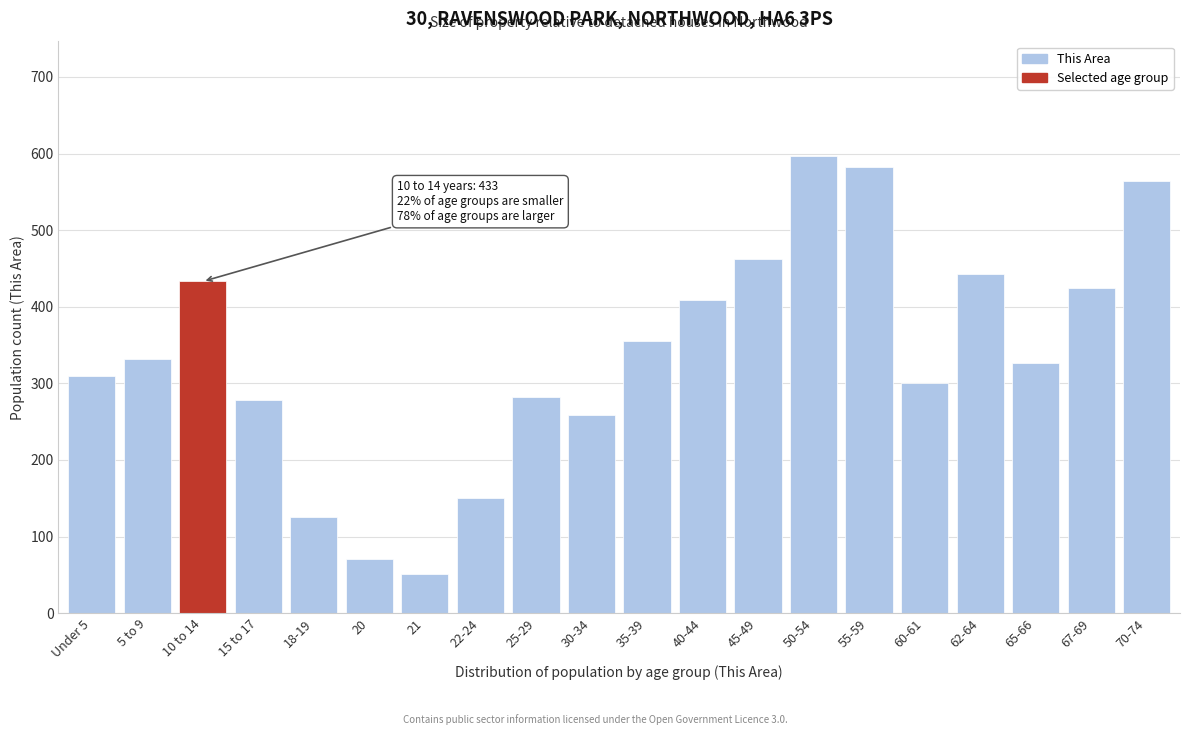

Reading left to right, transcribe all the data shown in this chart.

Under 5=309	5 to 9=332	10 to 14=433	15 to 17=278	18-19=126	20=71	21=51	22-24=150	25-29=282	30-34=259	35-39=355	40-44=409	45-49=462	50-54=597	55-59=582	60-61=301	62-64=443	65-66=327	67-69=425	70-74=564